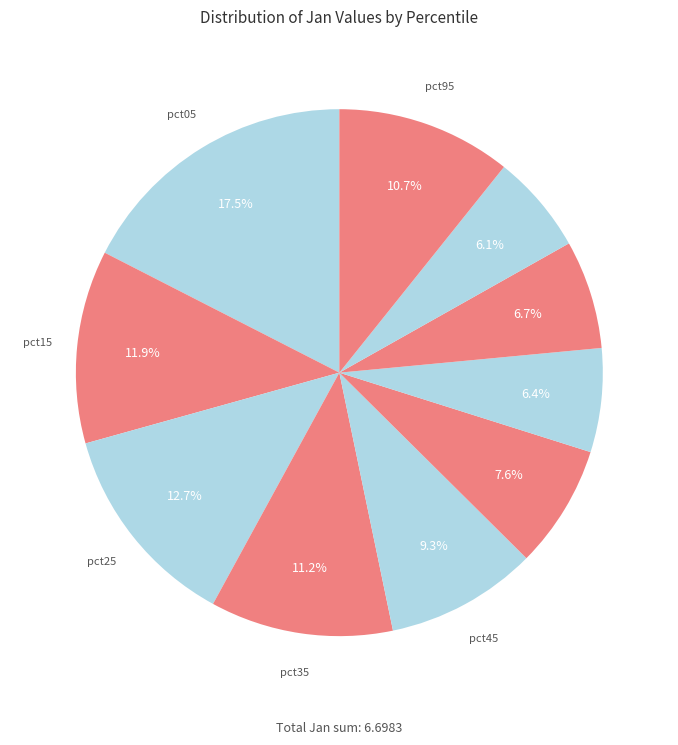

How many segments does this pie chart have?

10